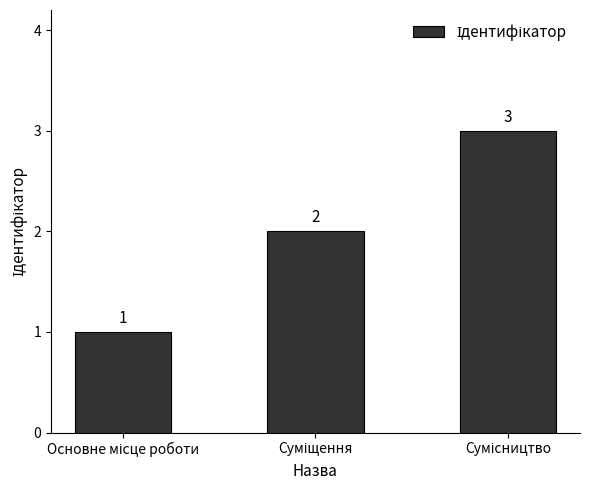

Reading left to right, transcribe all the data shown in this chart.

1	2	3